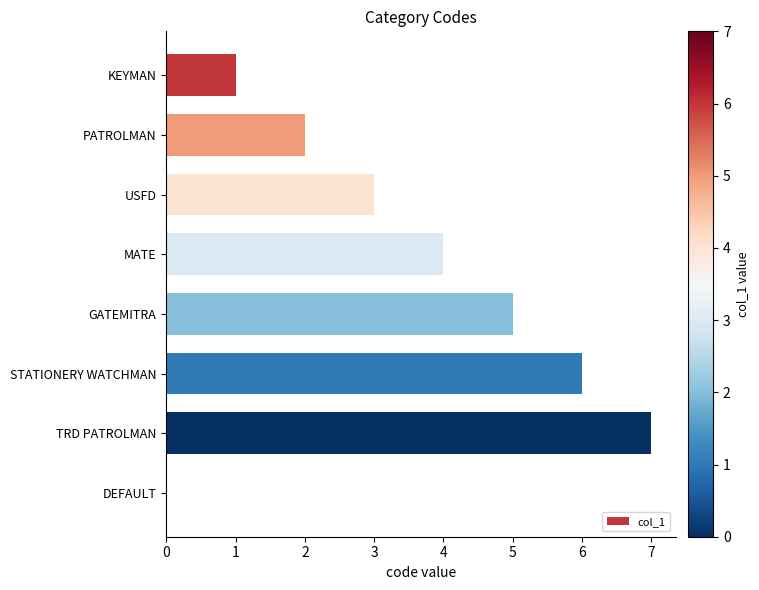

The value at USFD is 3. True or false?

True